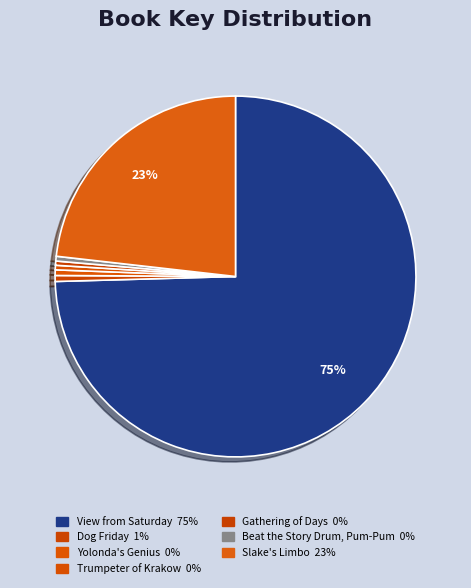

Count the number of slices in the pie.

7